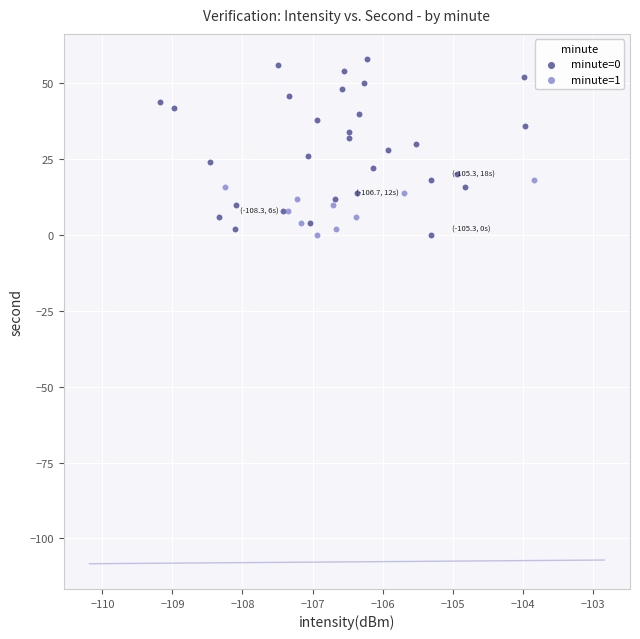

Which series reaches the maximum Y coordinate?

minute=0